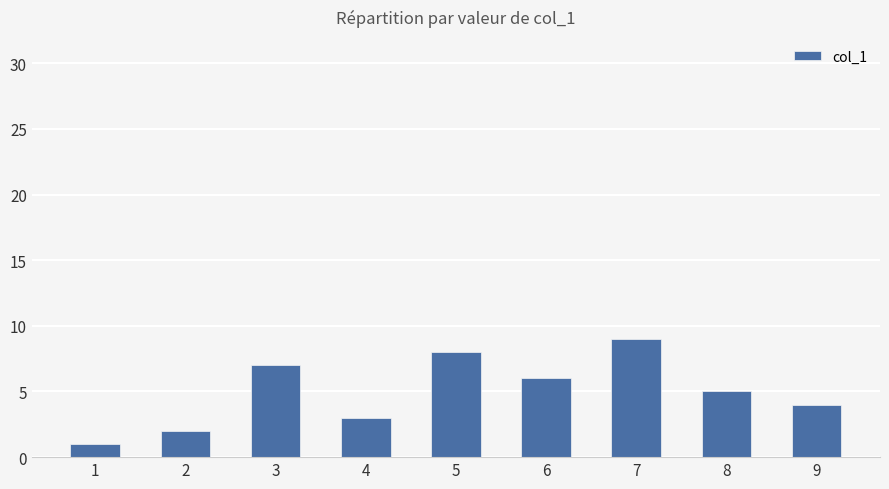

What is the sum of the values at 7 and 3?

16